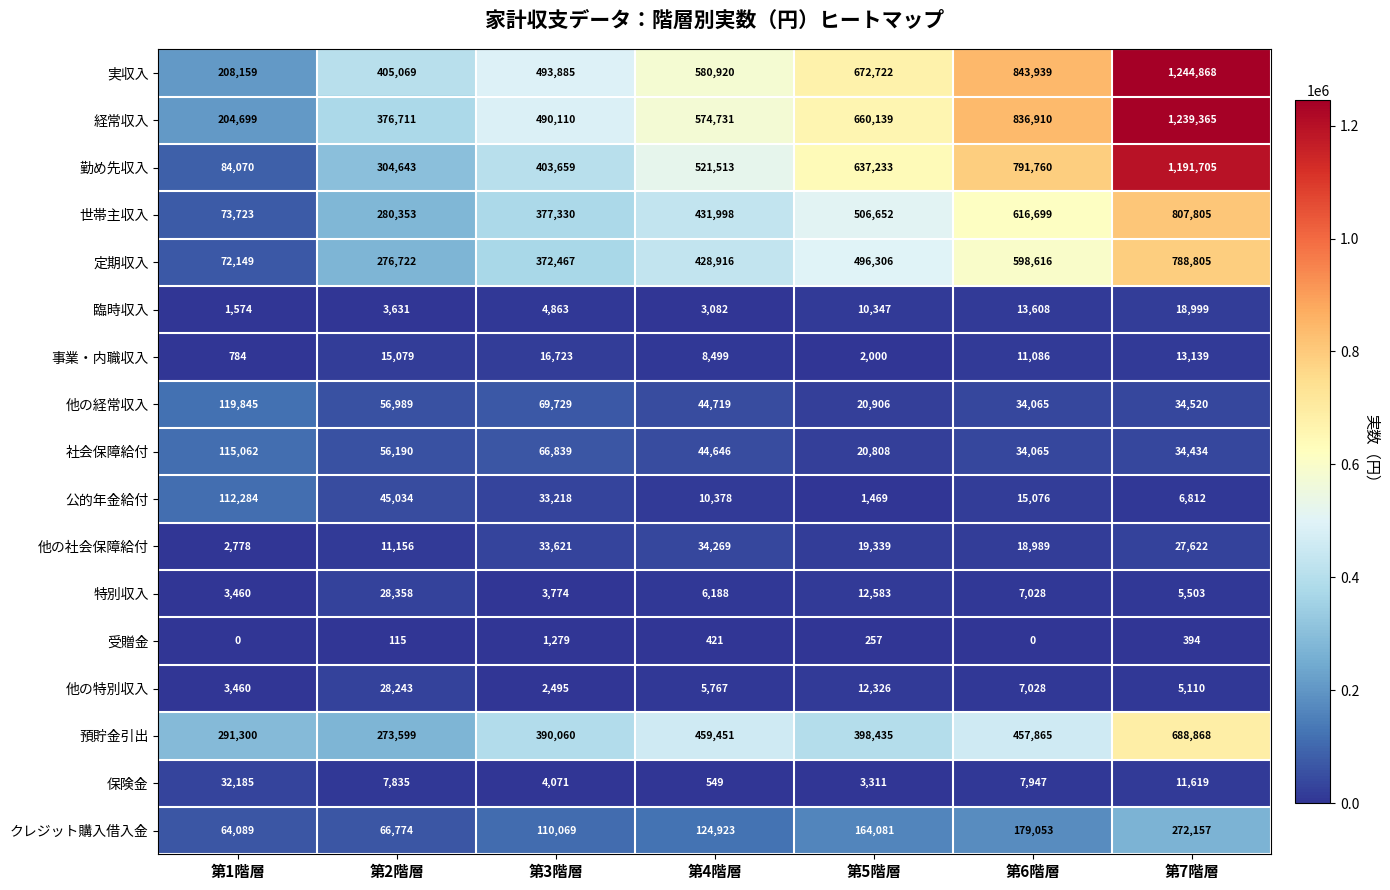

What is the difference between the maximum and second lowest values in the 定期収入 series?

512083